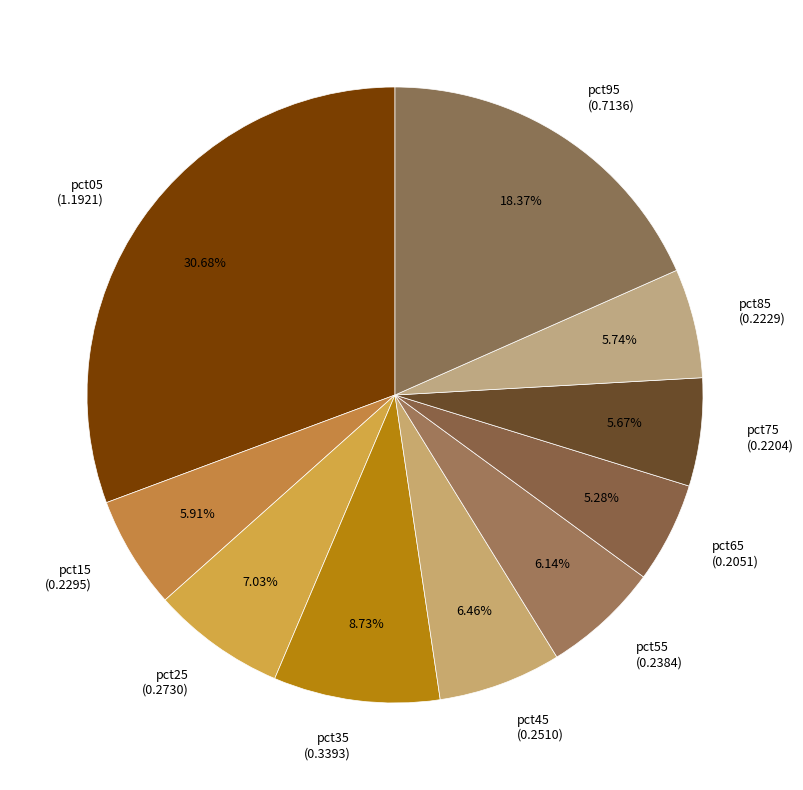

Is there a majority slice in this chart?

No